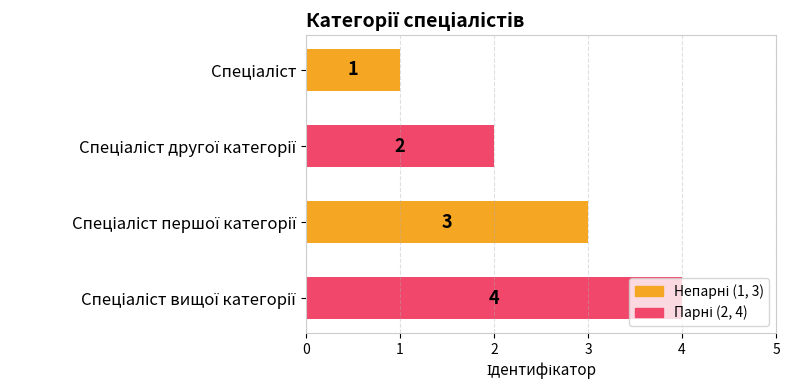

What is the maximum value shown in the chart?

4